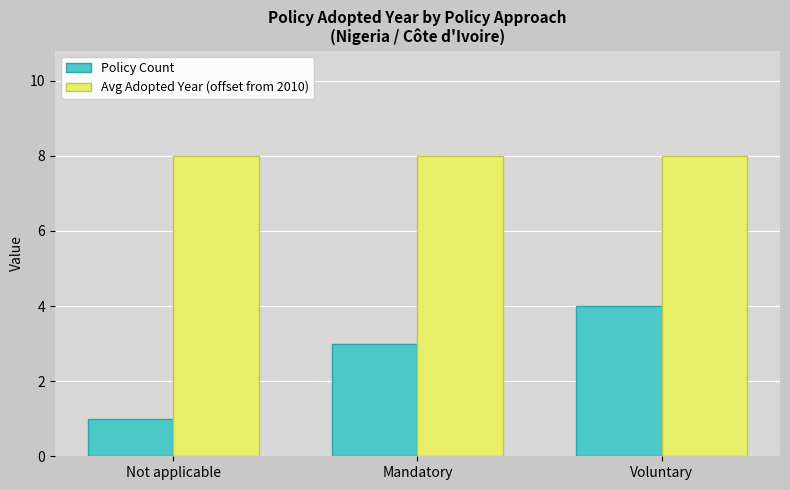

The value of Policy Count at Mandatory is 1. True or false?

False